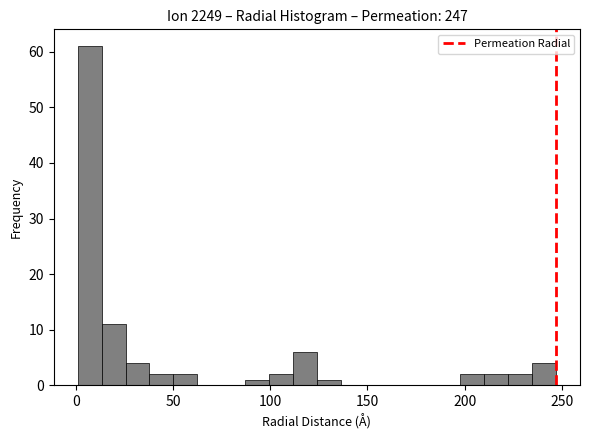

Read against the x-axis, roughly where is the centre of the tallest bar?

5